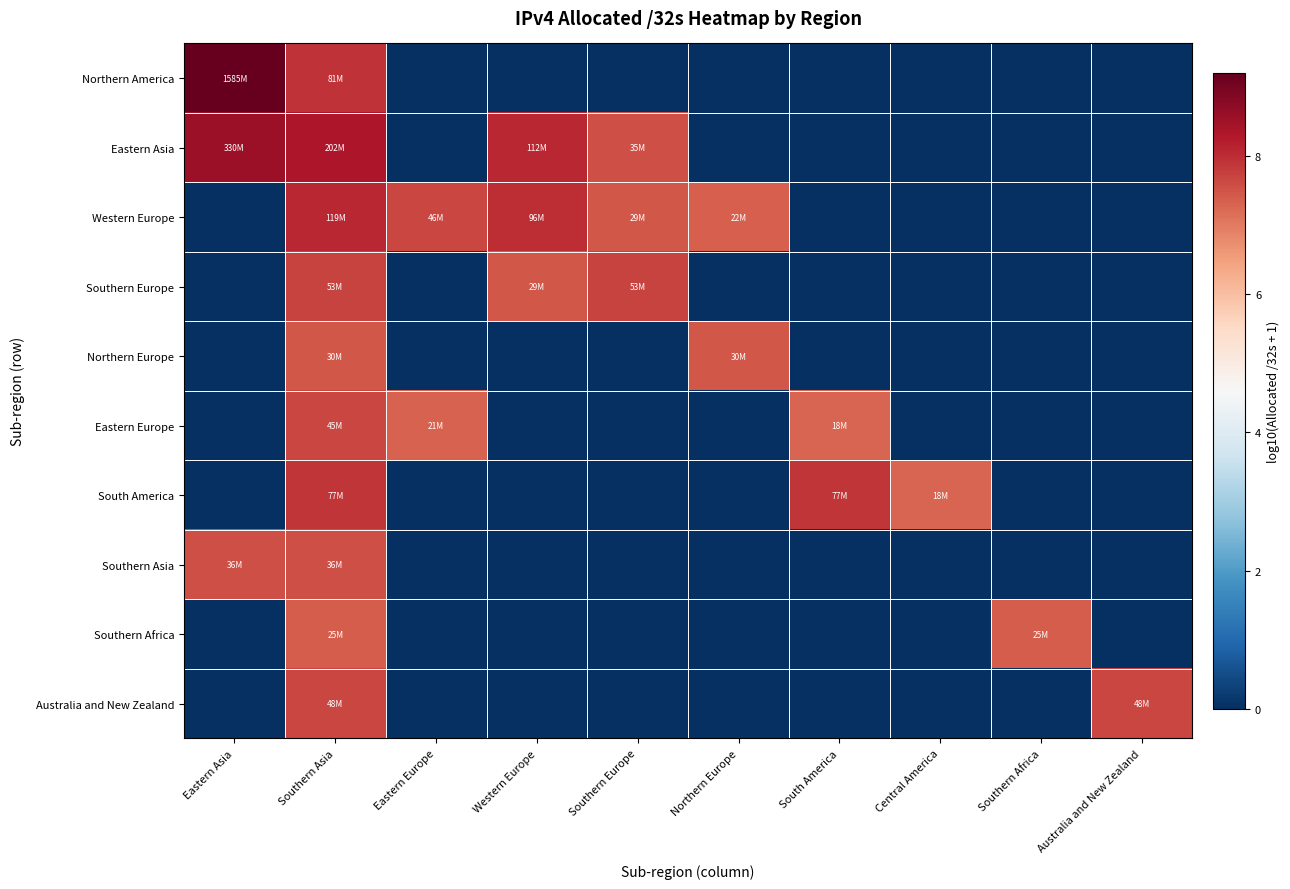

Which label corresponds to the smallest value in the chart?

Eastern Europe